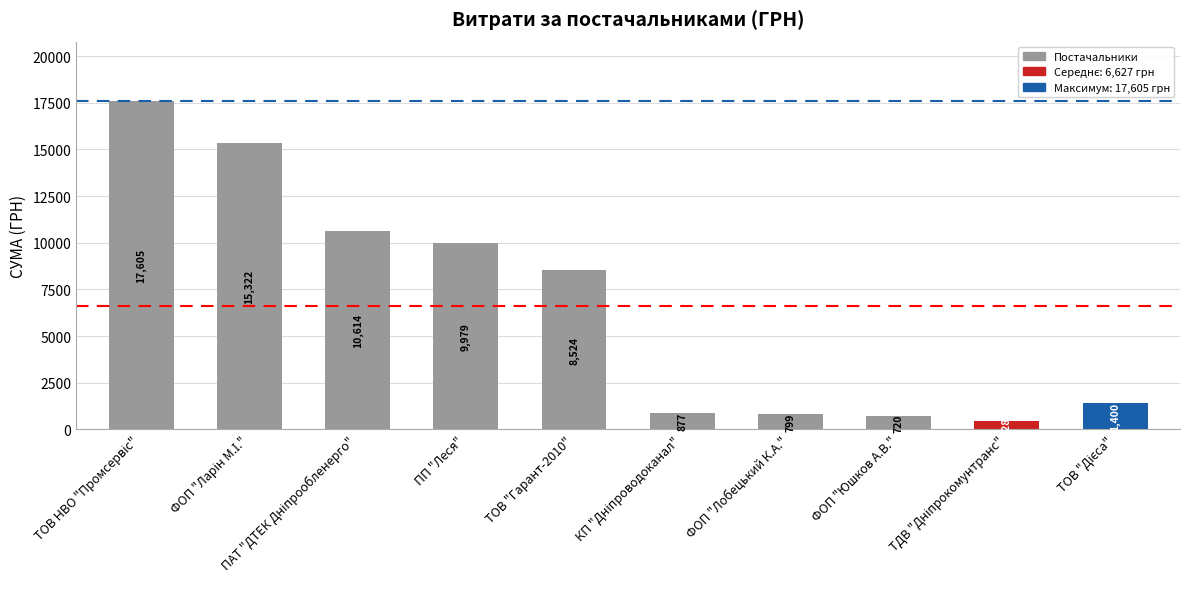

The value at ПП "Леся" is 17047.9. True or false?

False